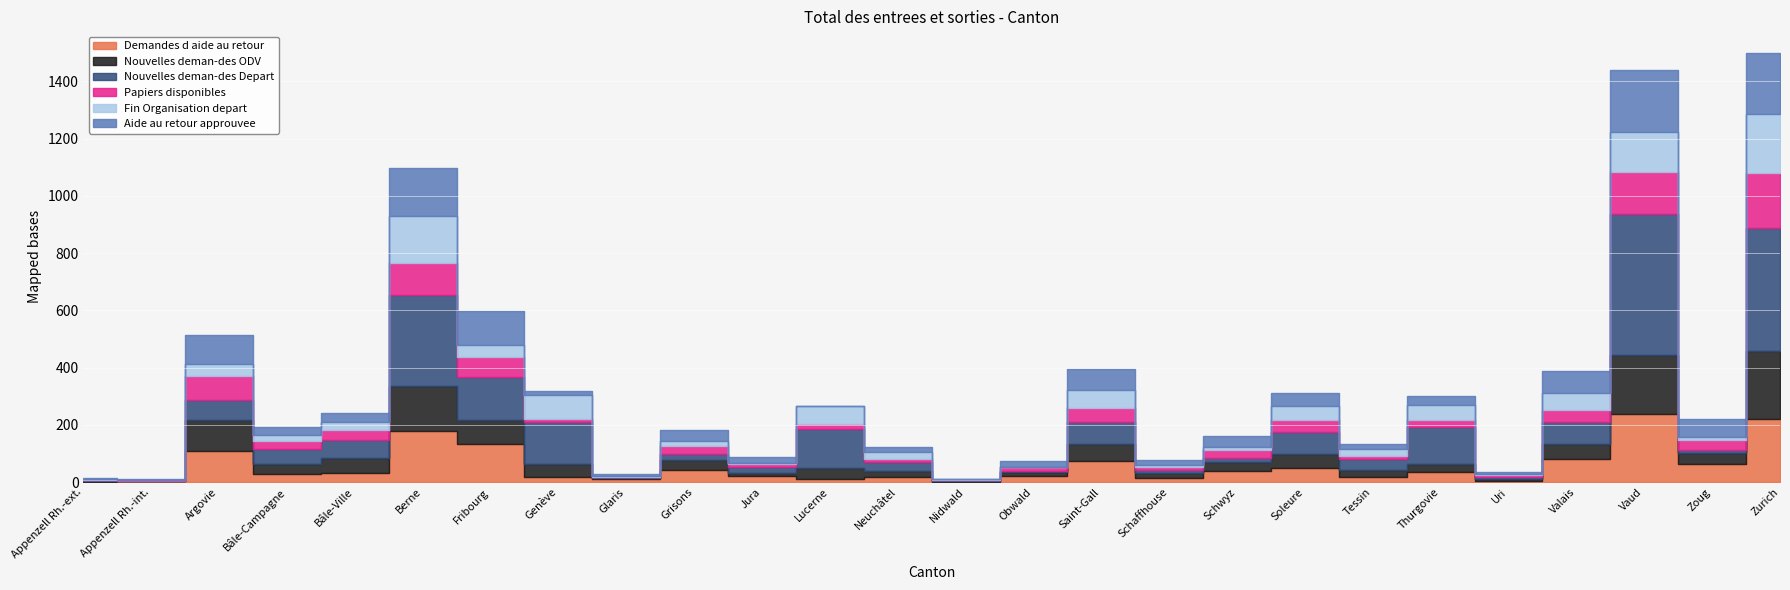

How many data points in Nouvelles deman-des ODV are above 34?

12